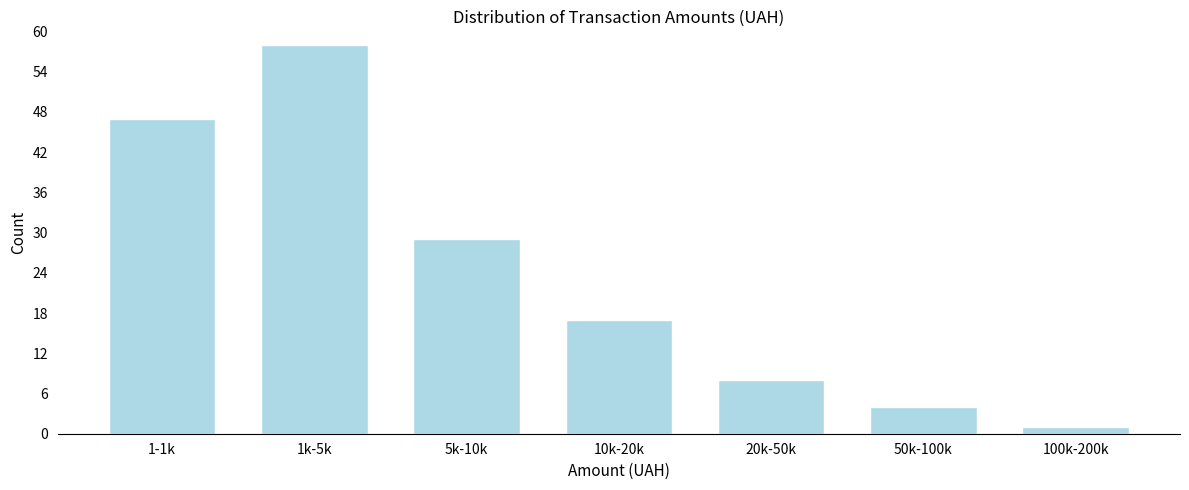

Reading right to left, extract all data points from this chart.

1	4	8	17	29	58	47